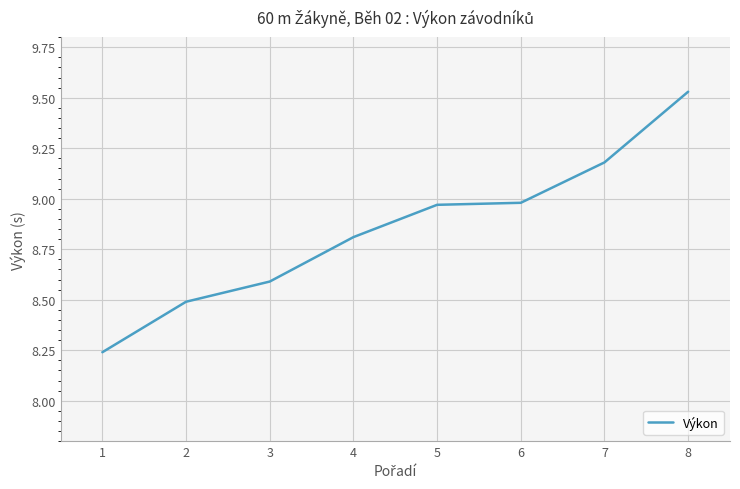

What is the change in value from 2 to 7?

+0.7